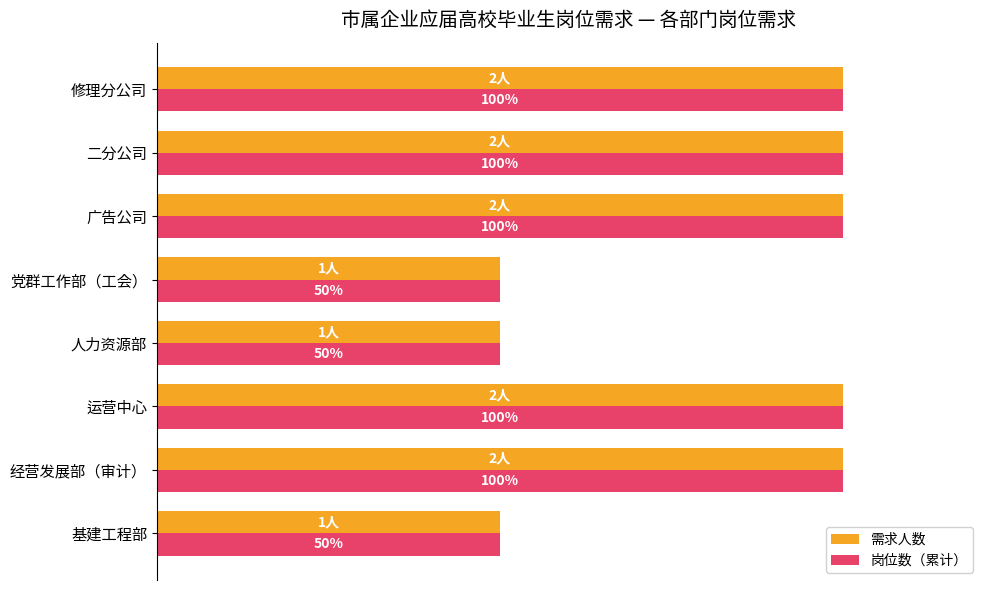

Is the value of 需求人数 at 人力资源部 greater than the value of 岗位数（累计） at 广告公司?

No